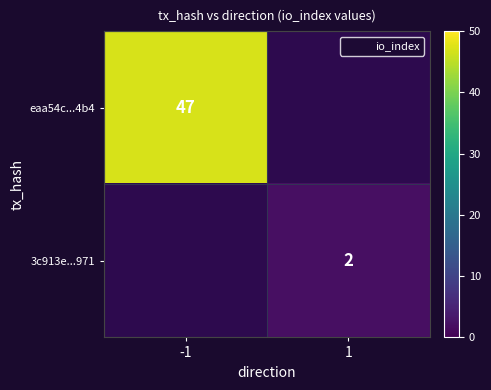

The value of 3c913e...971 at 1 is 1.1. True or false?

False